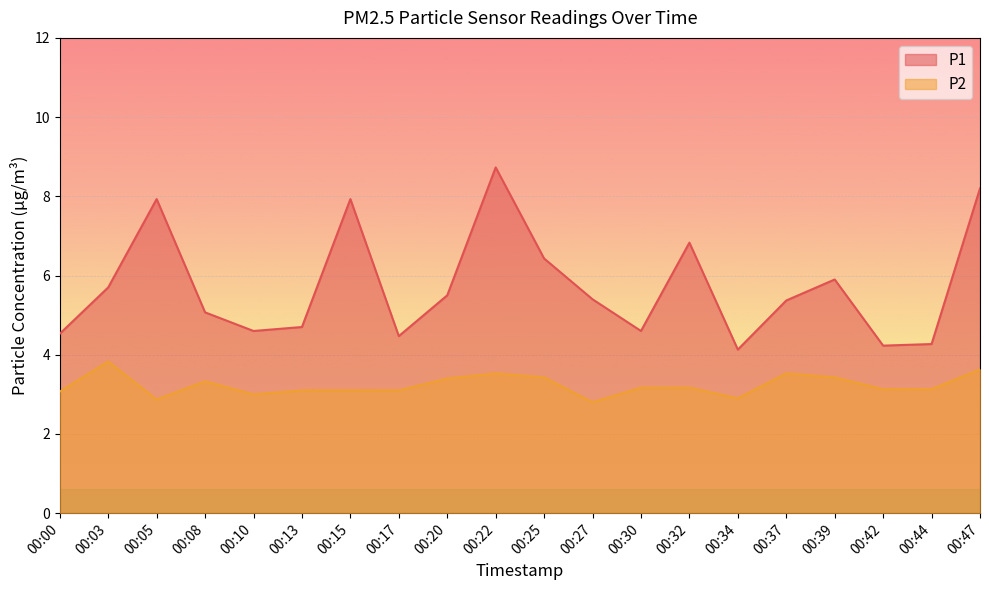

What value does the P2 series have at 00:22?

3.5